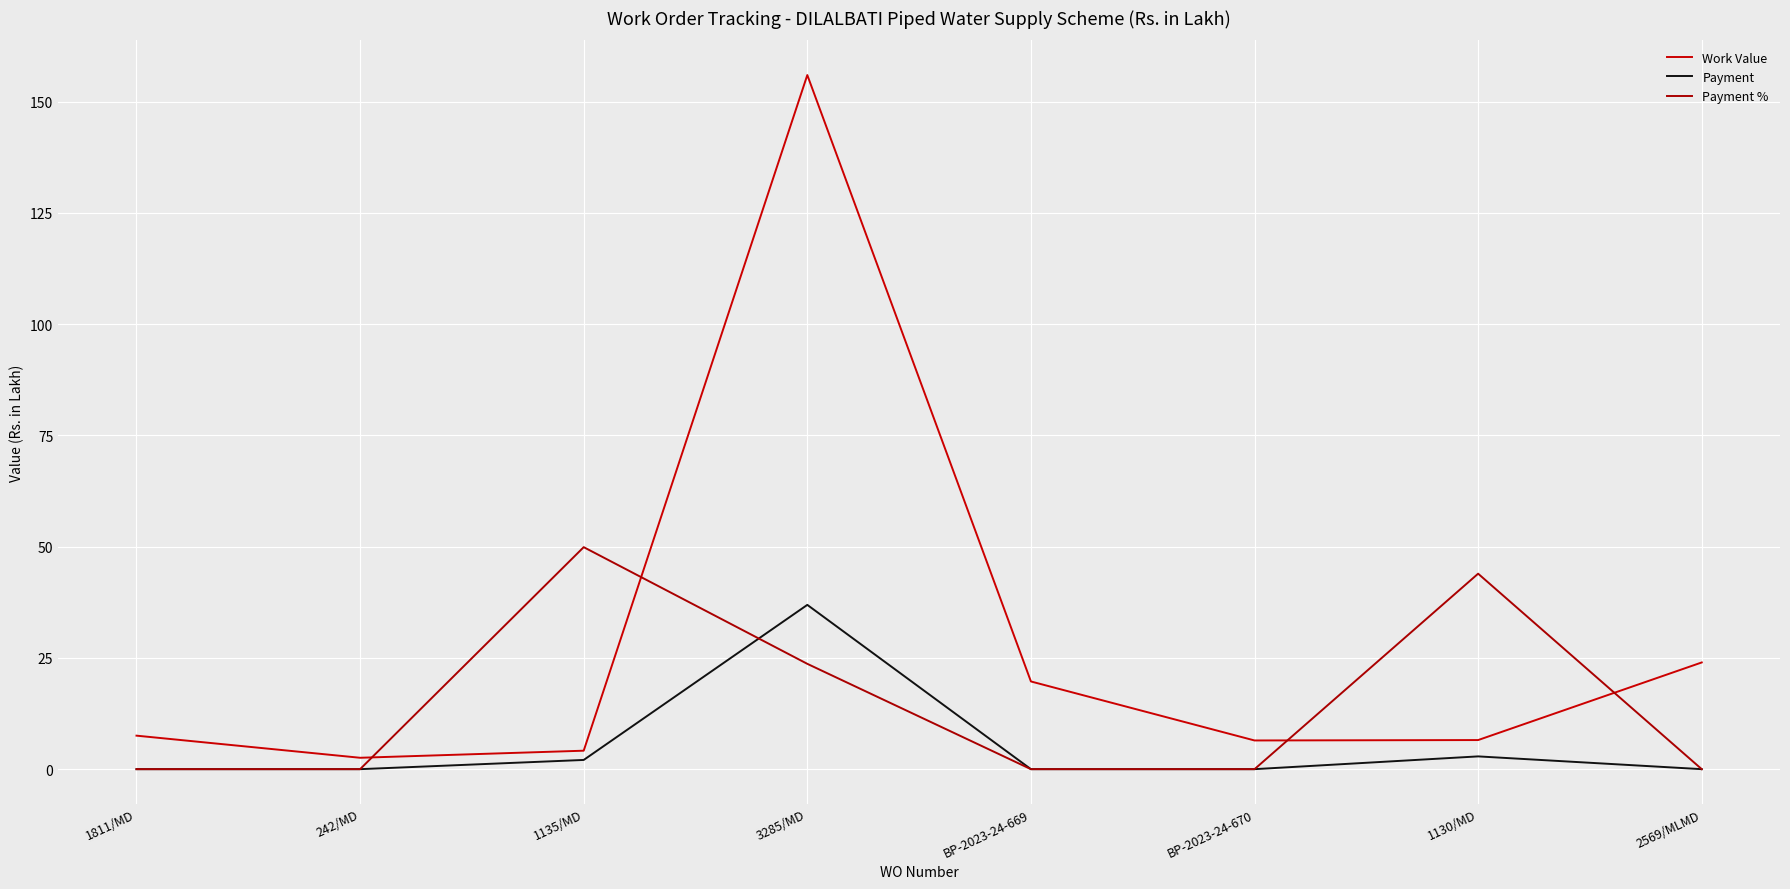

Is it true that Payment % equals -22.3 at 2569/MLMD?

False